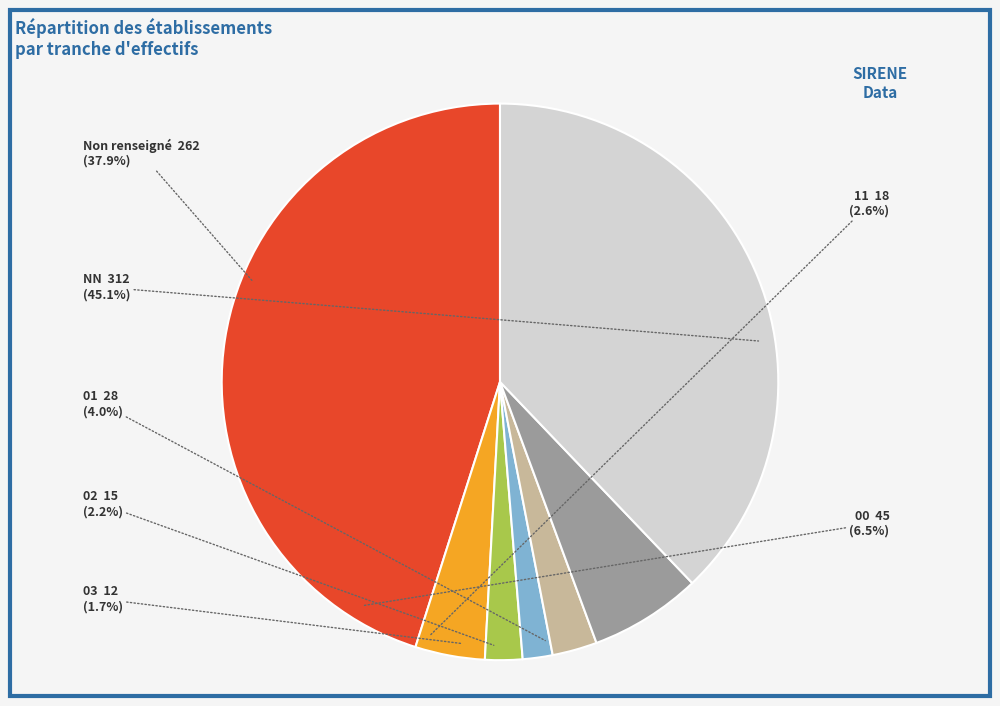

How many segments does this pie chart have?

7